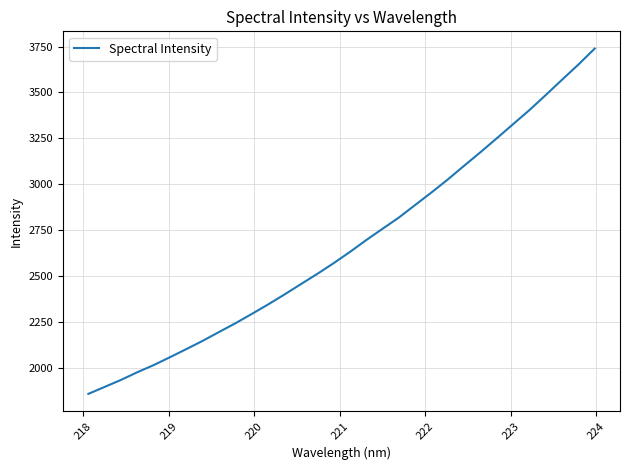

What is the minimum value shown in the chart?

1859.0